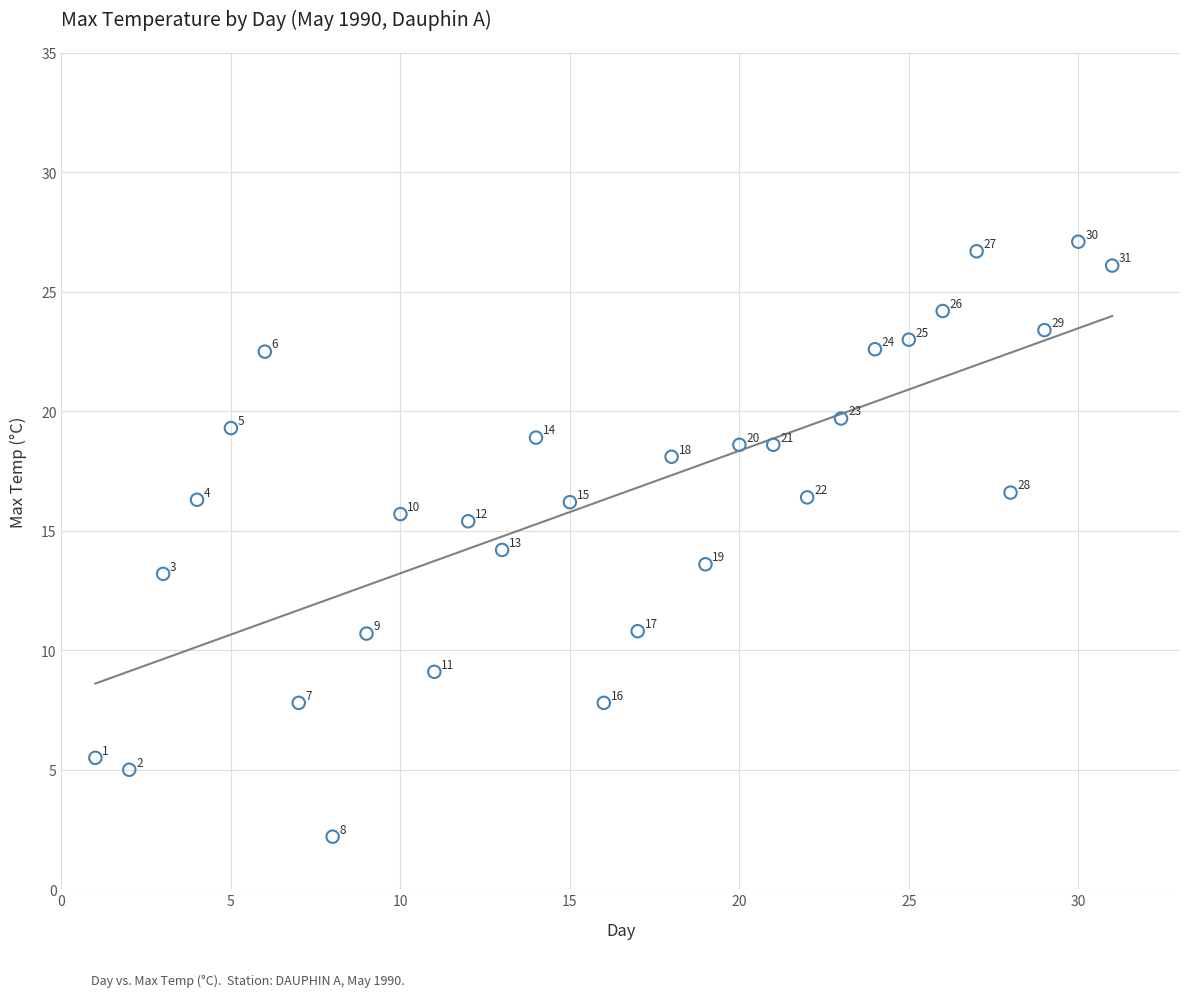

What is the range of X values (max minus min)?

30.0